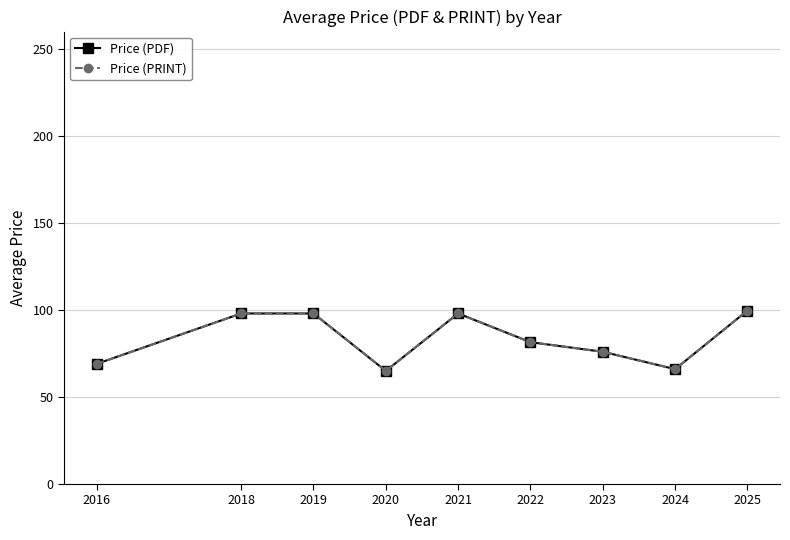

Does the chart have visible grid lines?

Yes